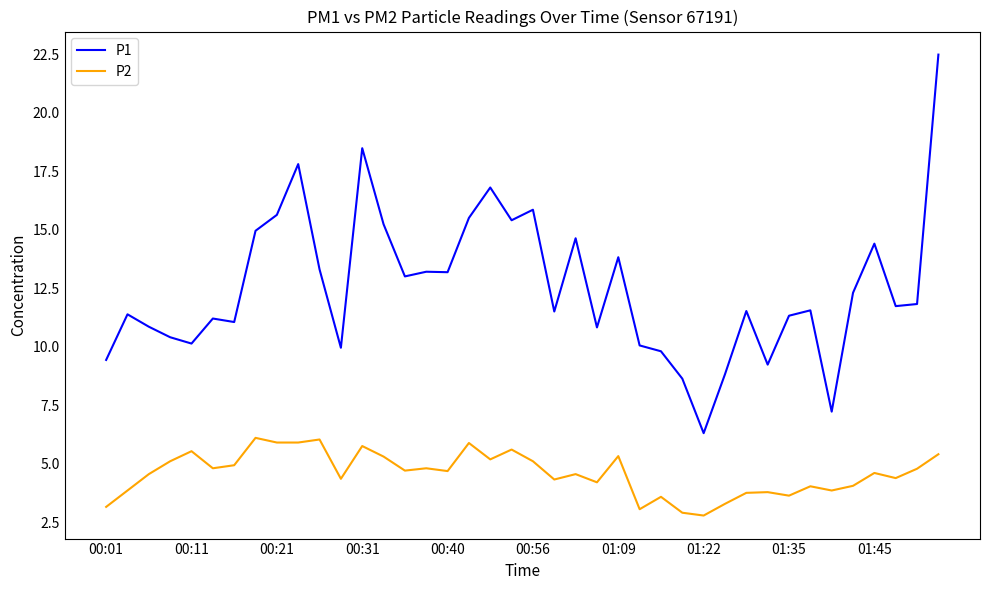

Which series has the largest total across all categories?

P1